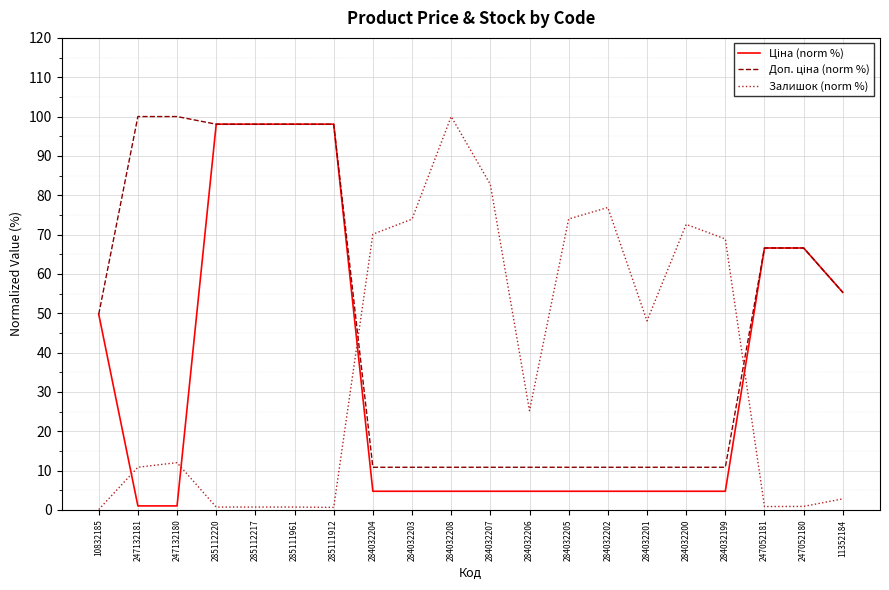

What is the total value across all series at 11352184?

113.4